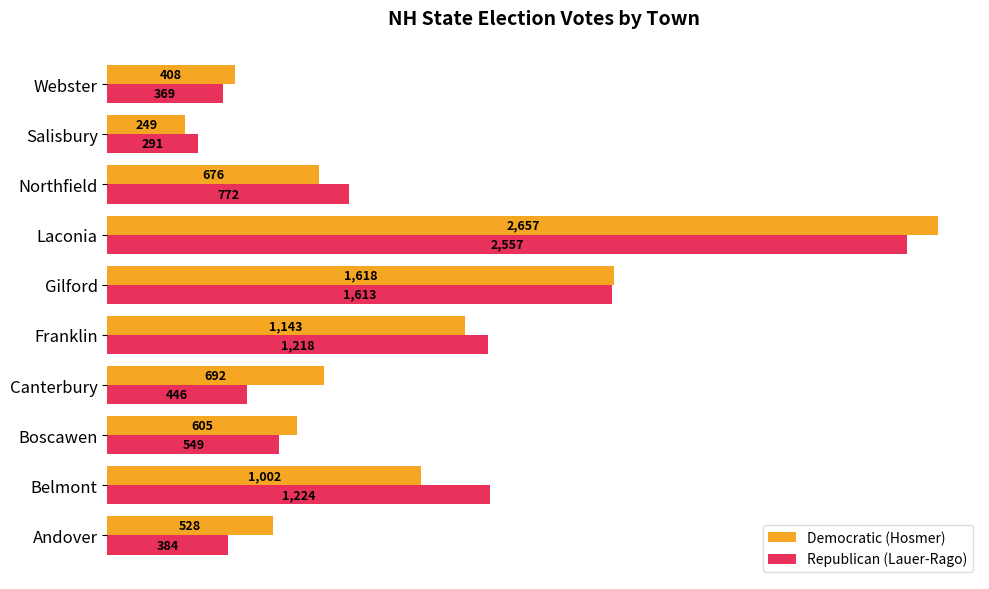

At which label does Democratic (Hosmer) reach its minimum?

Salisbury